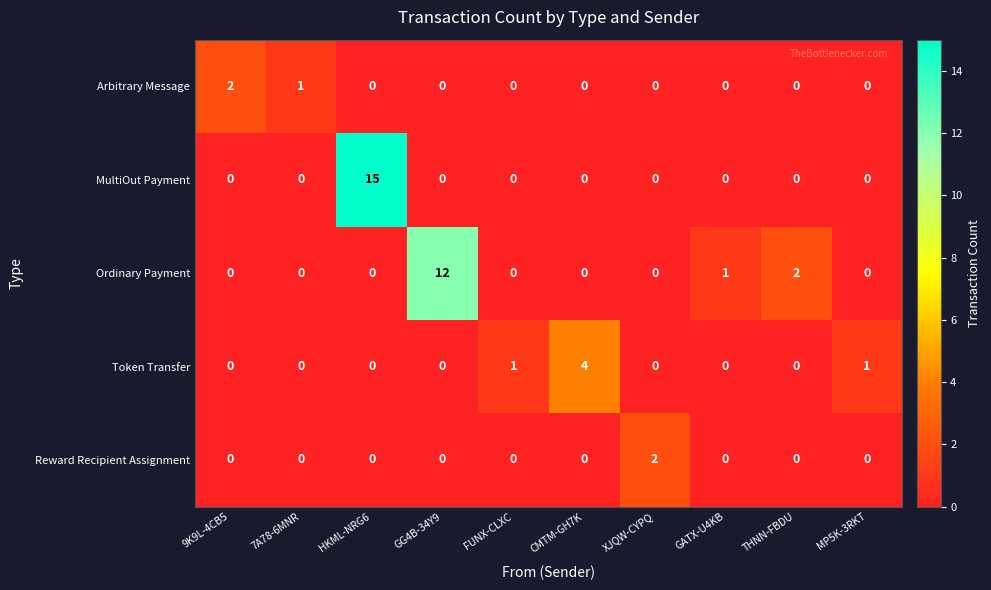

What is the difference between the Token Transfer values at CMTM-GH7K and HKML-NRG6?

4